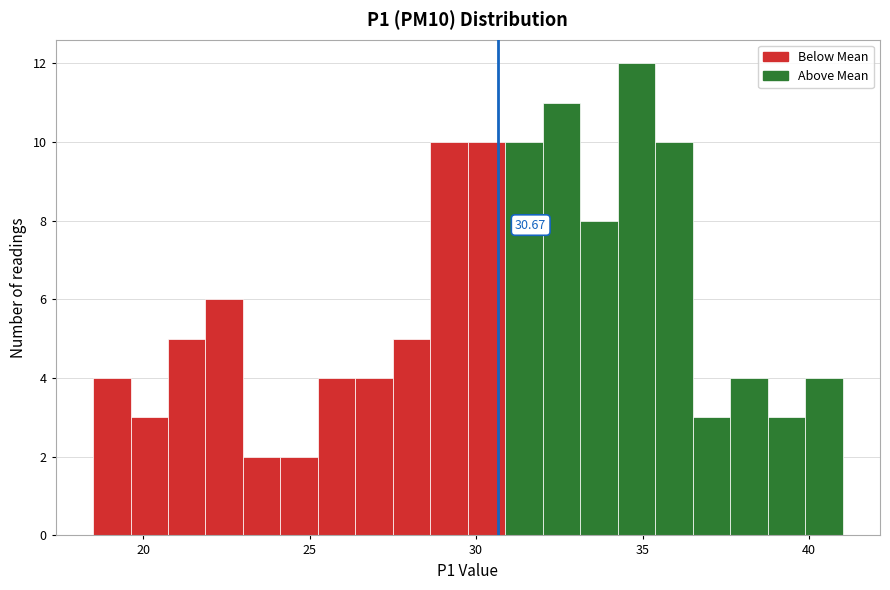

Around what value on the x-axis is the tallest bar? Give the approximate position of its centre, as read against the axis.

35.0